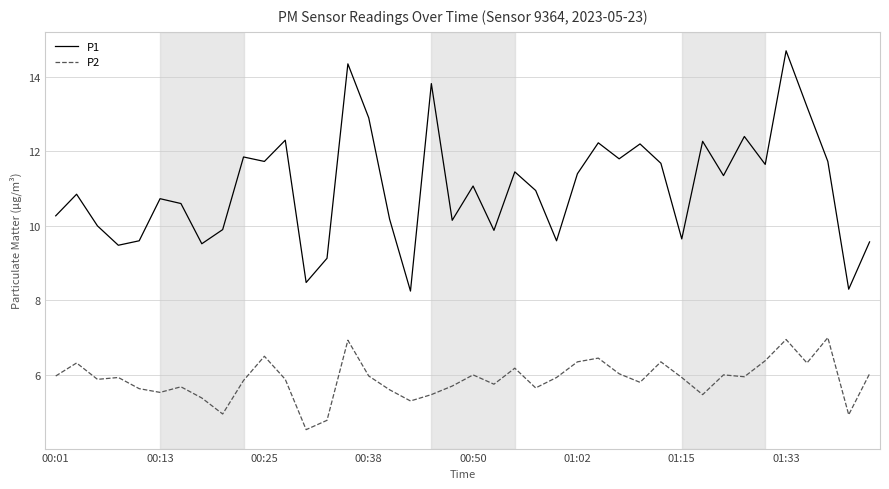

Which series has the widest spread of values?

P1